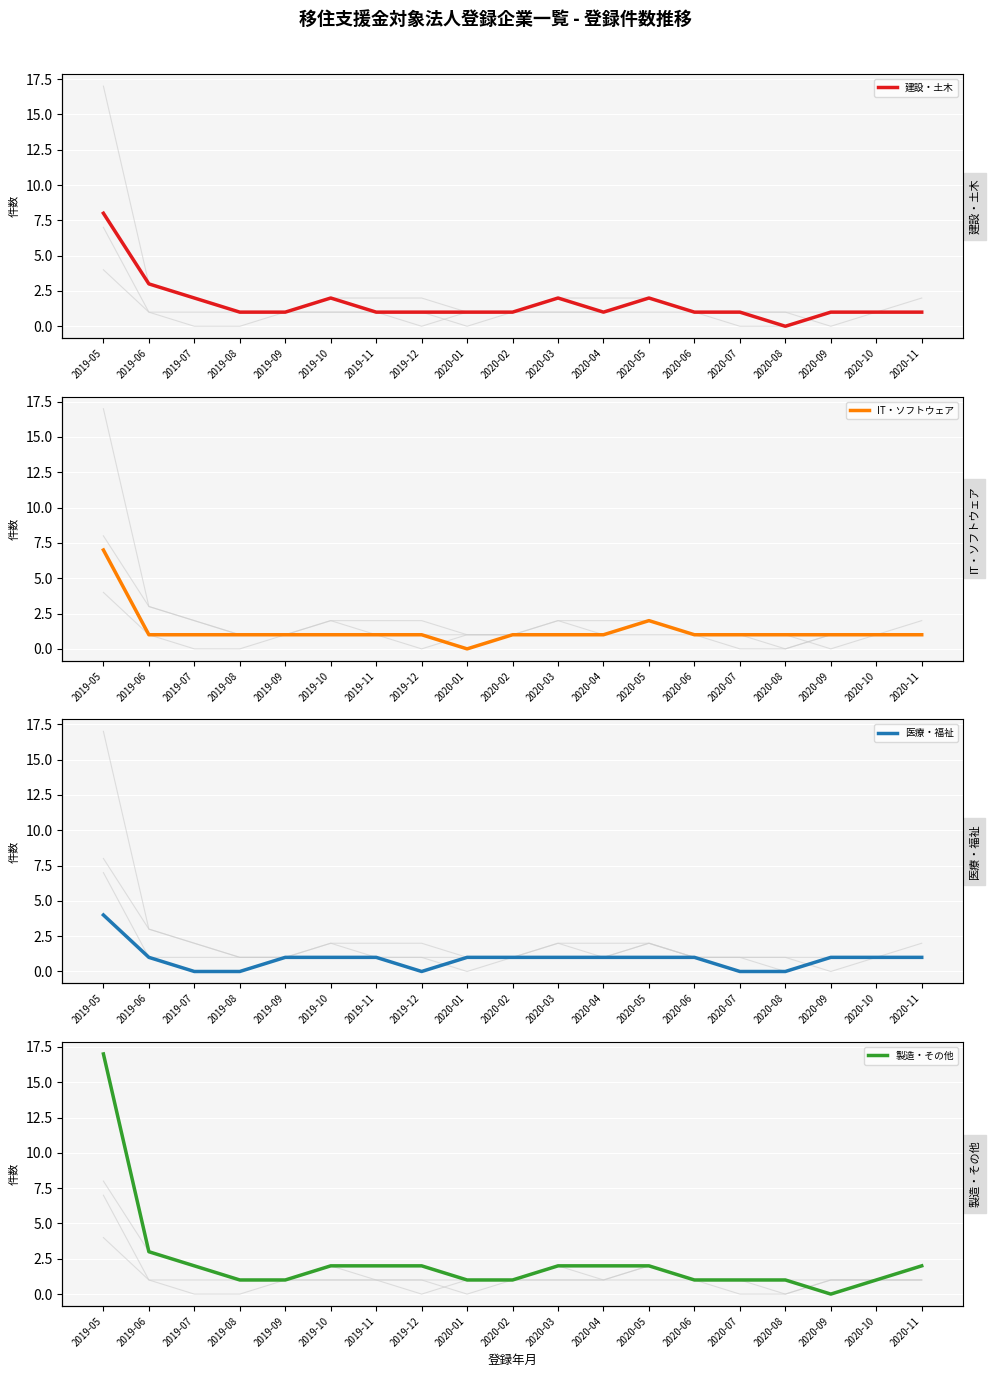

Rank the series at 2020-02 from lowest to highest value.

建設・土木, IT・ソフトウェア, 医療・福祉, 製造・その他